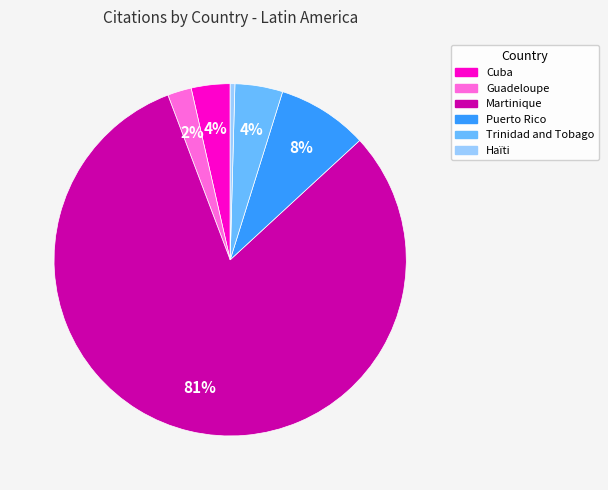

Do Haïti and Cuba together represent more than half of the pie?

No